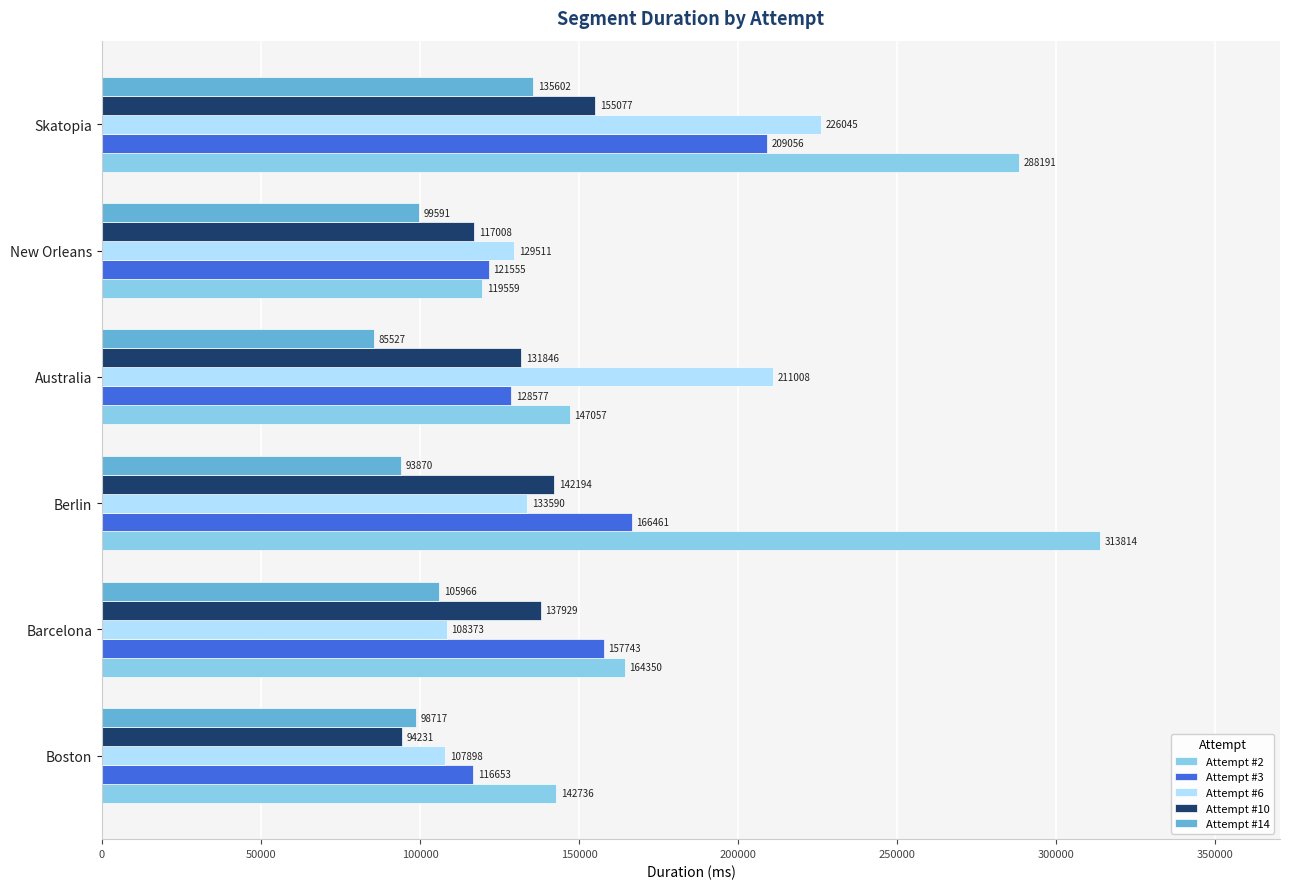

Which series has the largest total across all categories?

Attempt #2